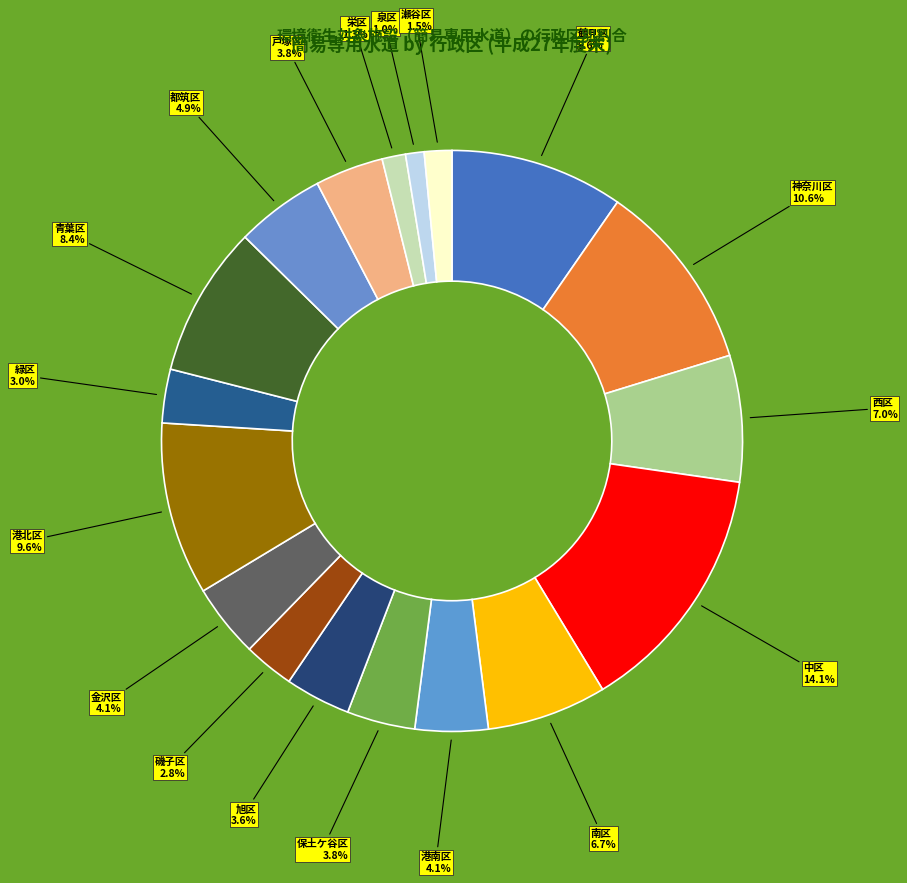

To the nearest percent, what is the difference between the largest and smallest slice percentages?

13%